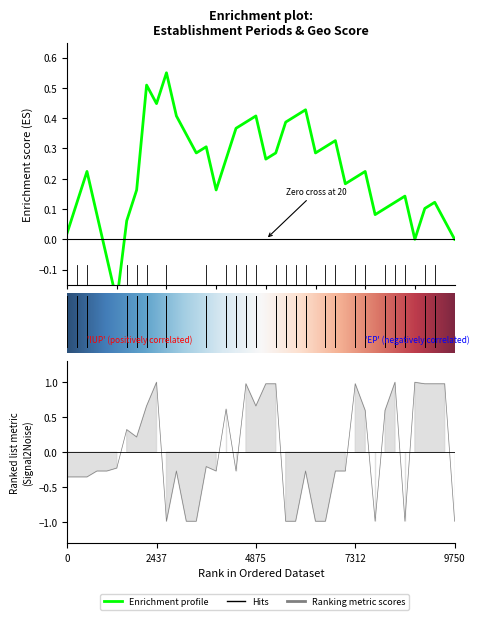

Reading left to right, transcribe all the data shown in this chart.

-0.4	-0.4	-0.4	-0.3	-0.3	-0.2	0.3	0.2	0.7	1.0	-1.0	-0.3	-1.0	-1.0	-0.2	-0.3	0.6	-0.3	1.0	0.7	1.0	1.0	-1.0	-1.0	-0.3	-1.0	-1.0	-0.3	-0.3	1.0	0.6	-1.0	0.6	1.0	-1.0	1.0	1.0	1.0	1.0	-1.0